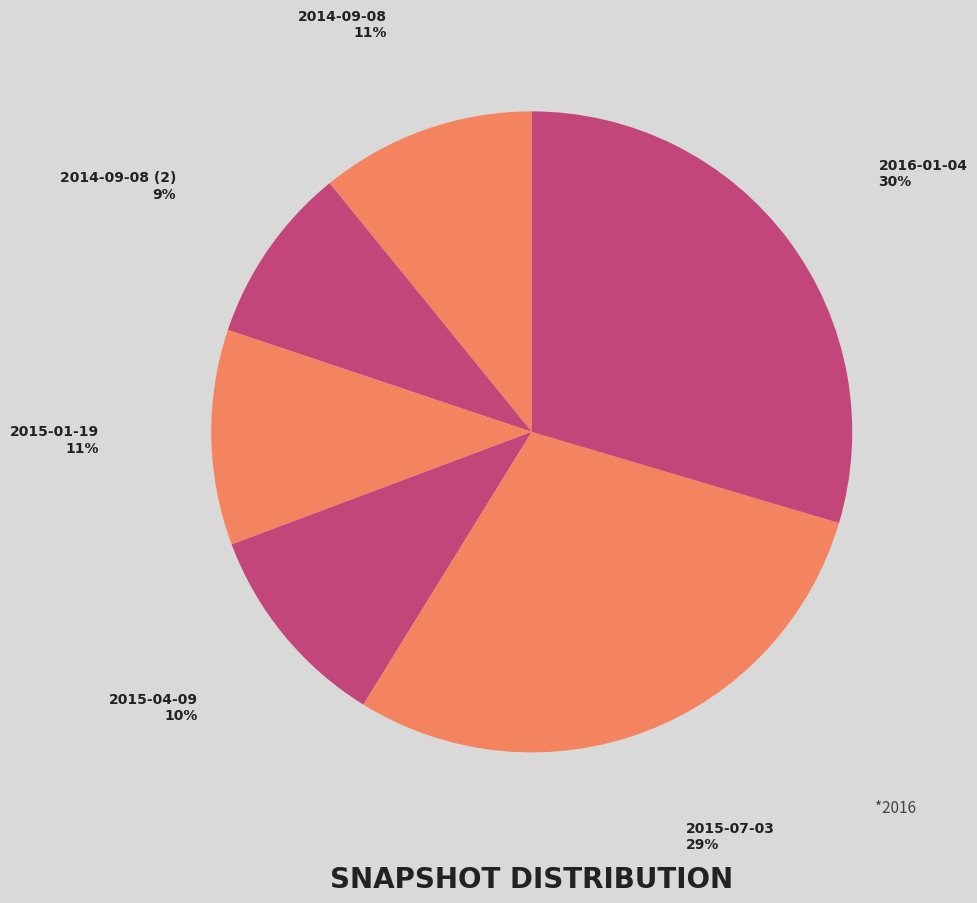

Is there any slice that represents more than half of the pie?

No